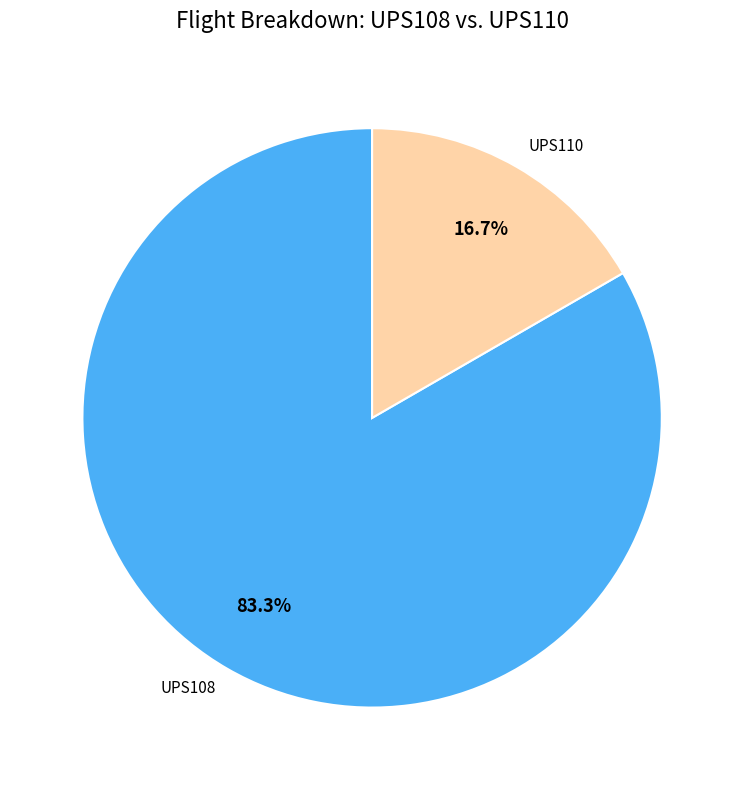

The UPS110 slice represents 17% of the pie. True or false?

True